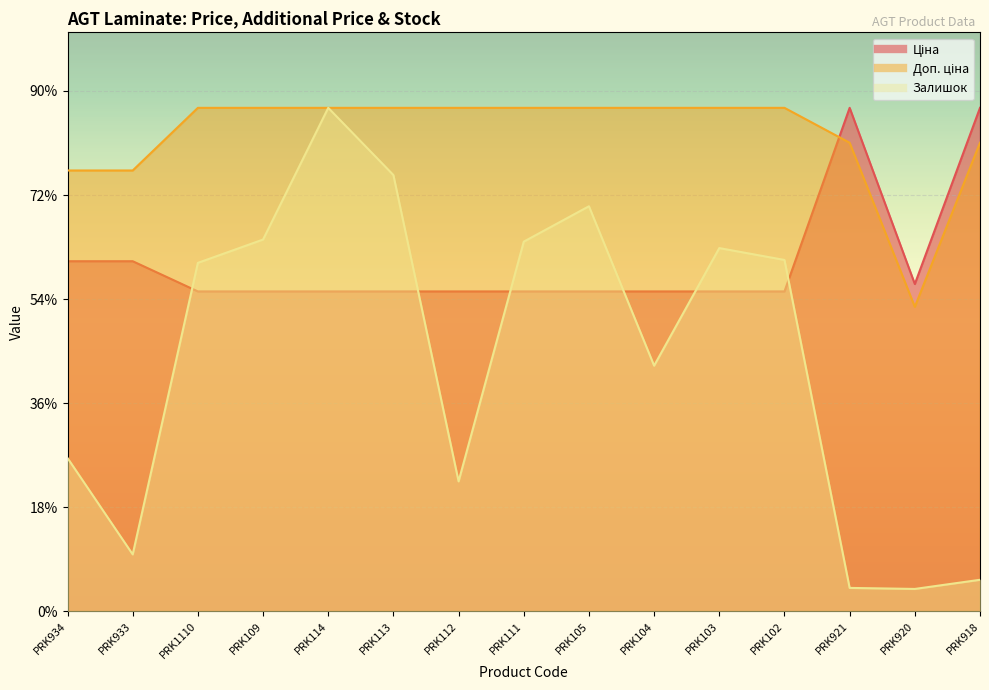

True or false: Залишок and Ціна cross at least once.

True